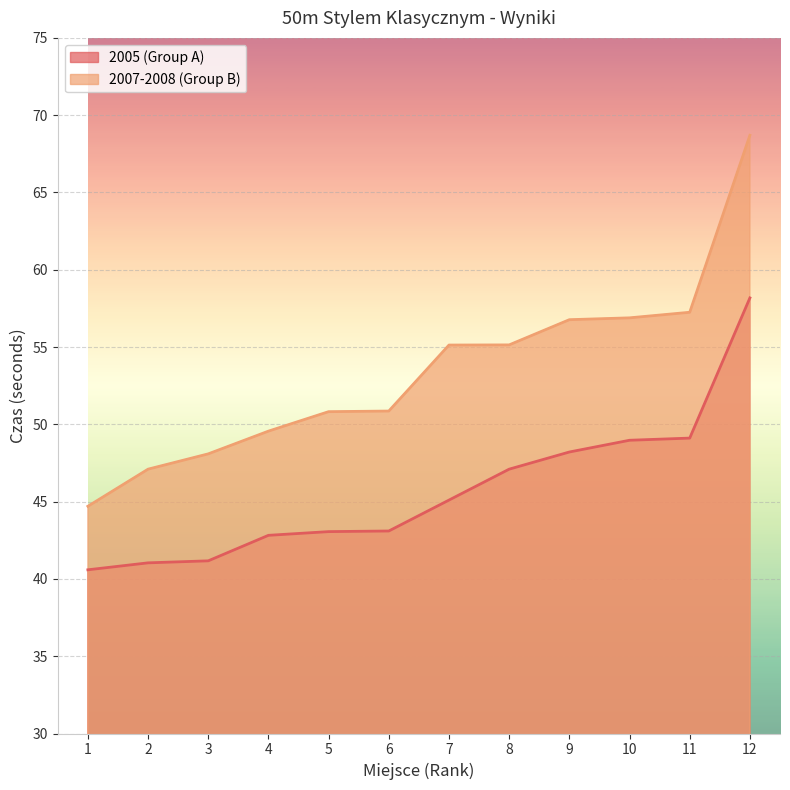

Reading left to right, what are all the values shown in this chart?

2005 (Group A): 1=40.6	2=41.0	3=41.2	4=42.8	5=43.1	6=43.1	7=45.1	8=47.1	9=48.2	10=49.0	11=49.1	12=58.2
2007-2008 (Group B): 1=44.7	2=47.1	3=48.1	4=49.6	5=50.8	6=50.9	7=55.1	8=55.1	9=56.8	10=56.9	11=57.2	12=68.7